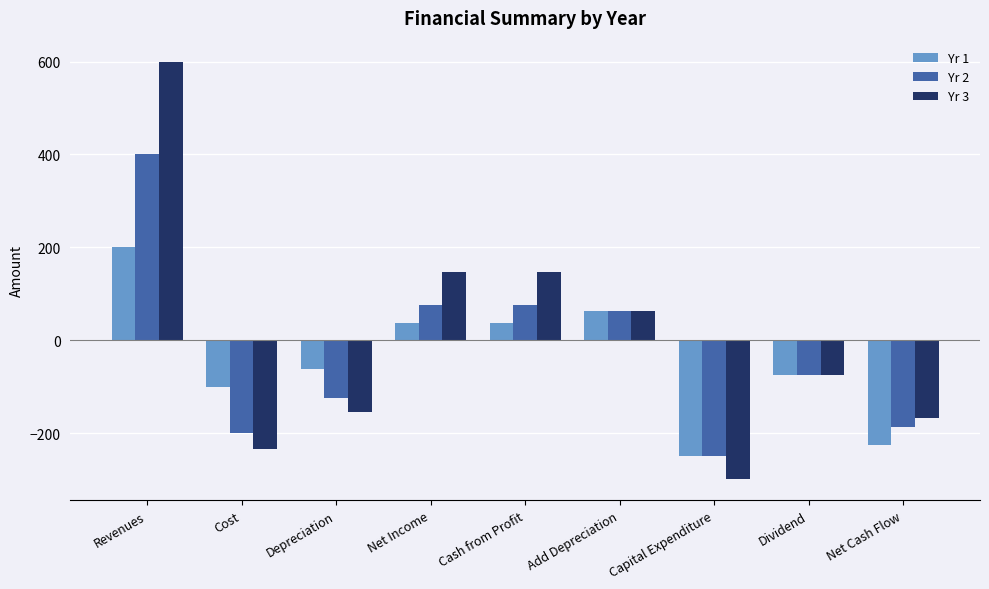

What is the label of the 6th bar from the right?

Net Income